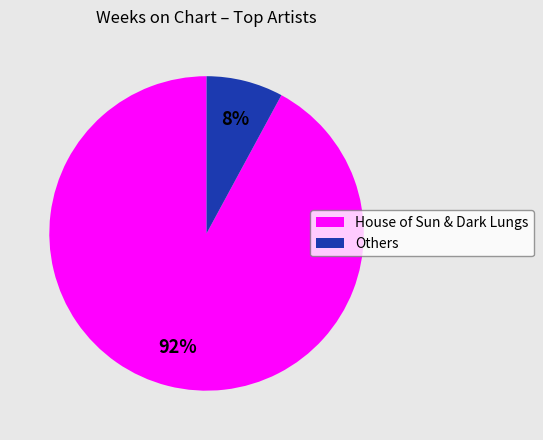

Is there a majority slice in this chart?

Yes